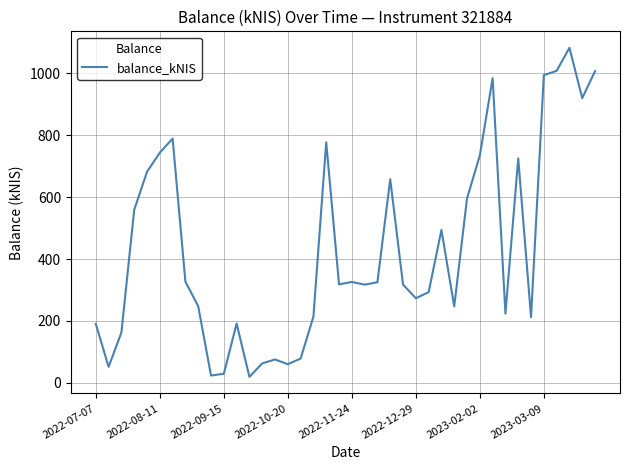

What is the difference between the maximum and minimum values?

1062.8